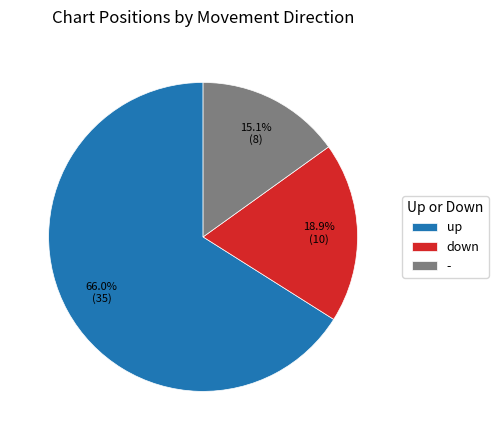

Is it true that down is 11% of the pie?

False